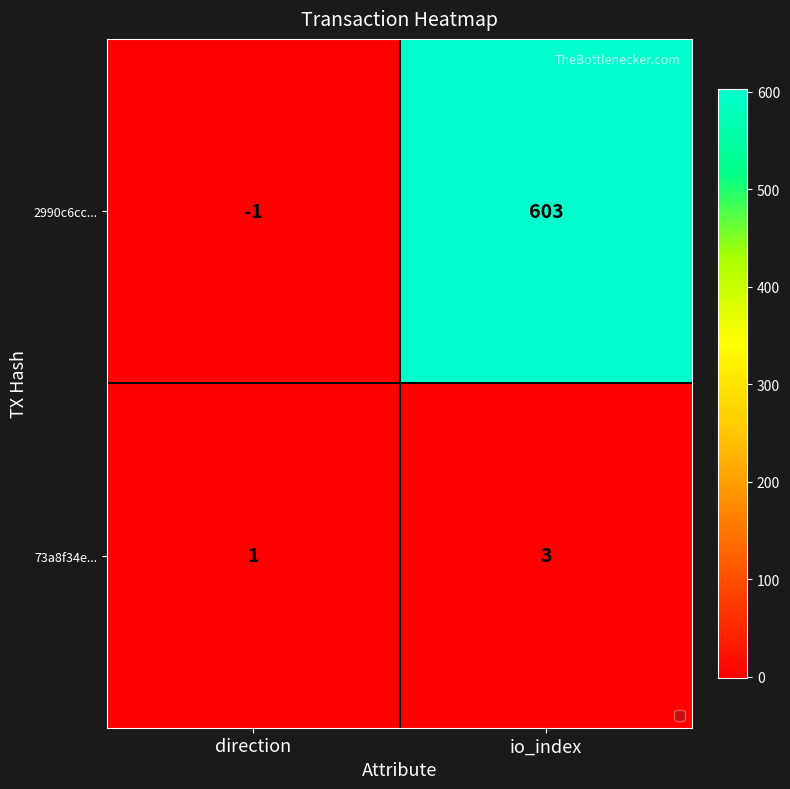

Reading left to right, what are all the values shown in this chart?

2990c6cc...: direction=-1	io_index=603
73a8f34e...: direction=1	io_index=3